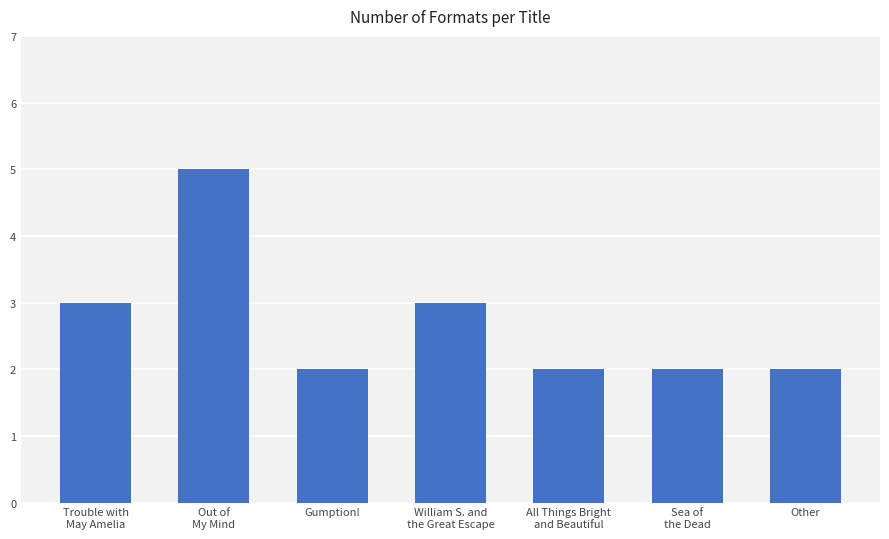

What is the change in value from William S. and
the Great Escape to Sea of
the Dead?

-1